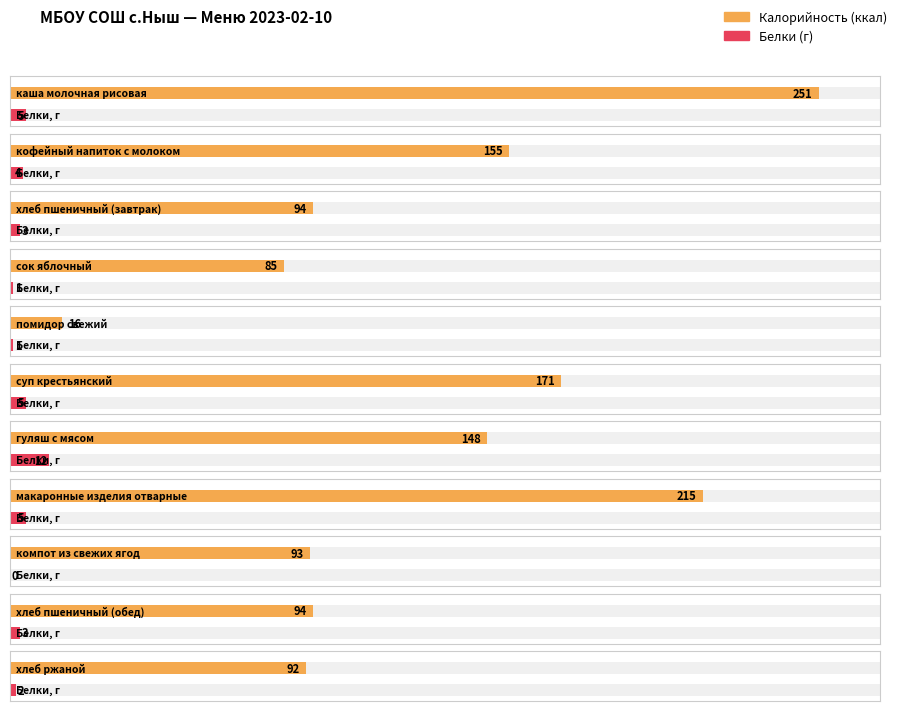

What value does the Белки series have at макаронные изделия отварные?

5